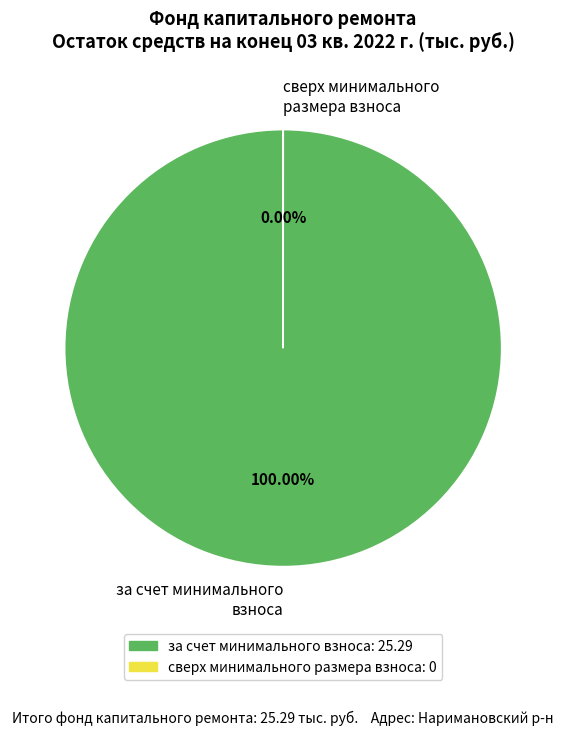

The сверх минимального размера взноса slice represents 1% of the pie. True or false?

False